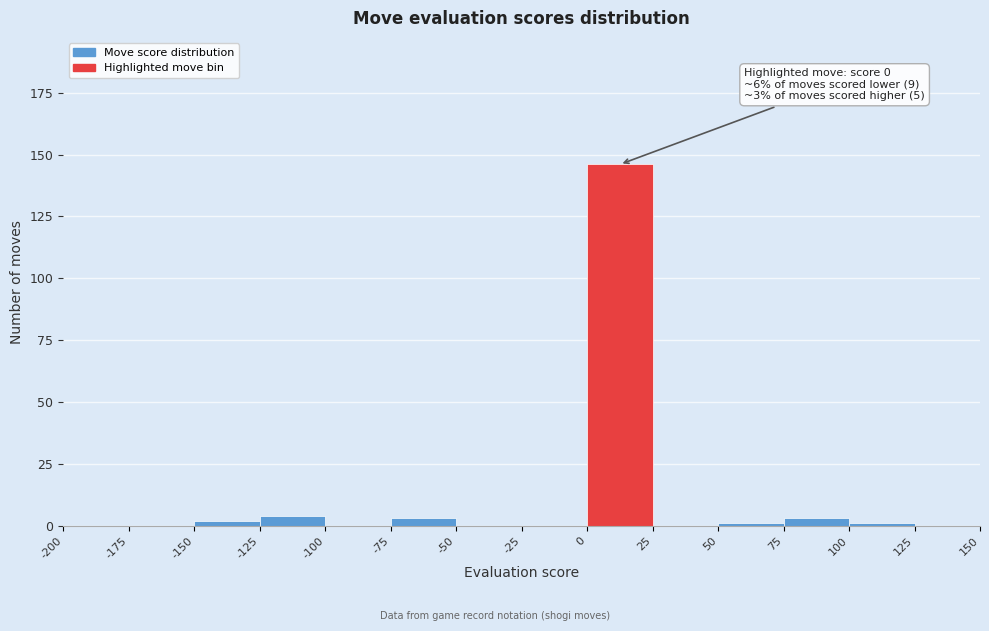

Which range on the x-axis has the tallest bar?

0 to 25